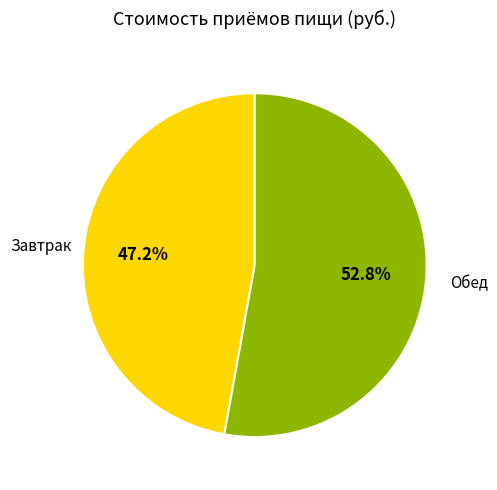

Is there any slice that represents more than half of the pie?

Yes